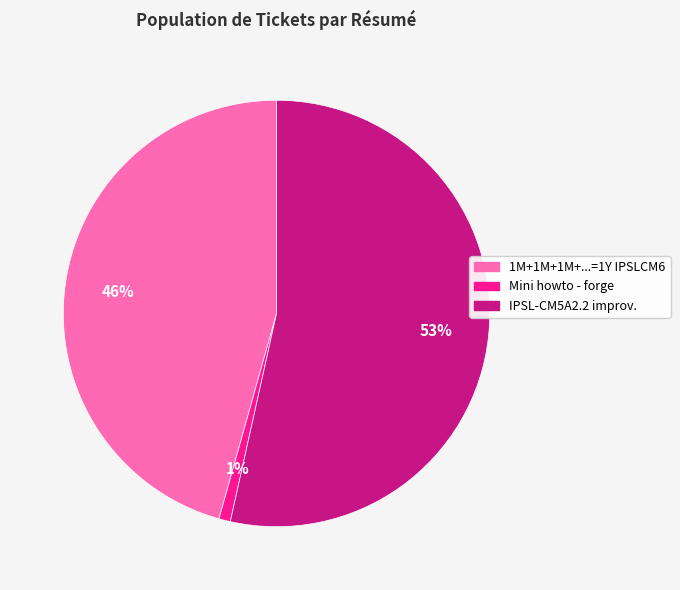

To the nearest percent, what is the combined percentage of IPSL-CM5A2.2 improv. and 1M+1M+1M+...=1Y IPSLCM6?

99%